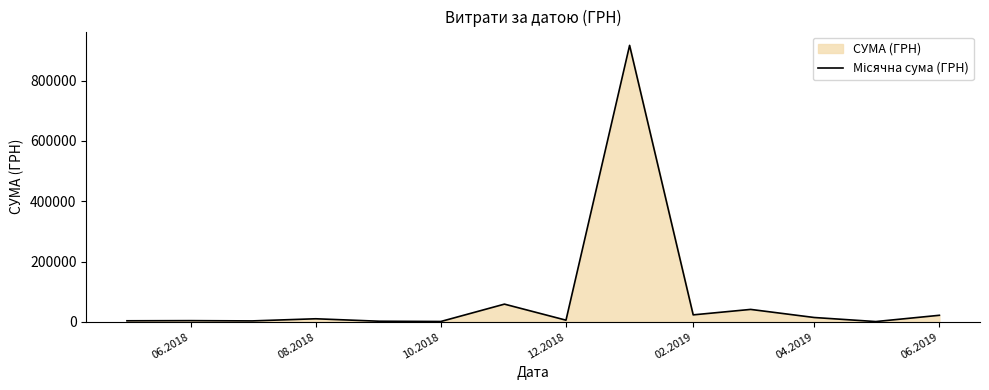

What is the minimum value shown in the chart?

1240.0